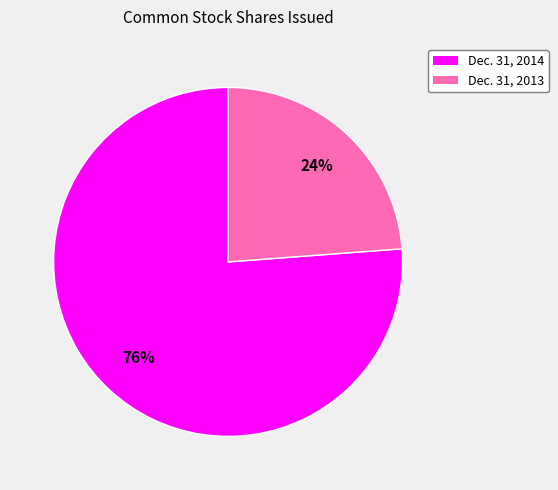

Is it true that Dec. 31, 2013 is 24% of the pie?

True